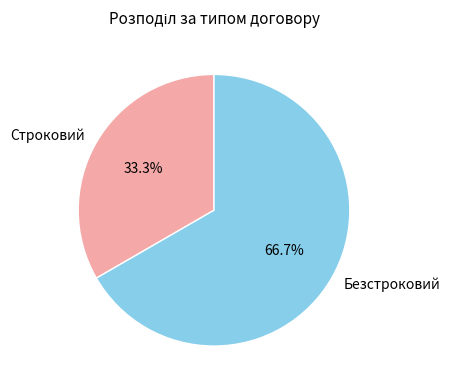

Is Безстроковий the majority of the pie?

Yes